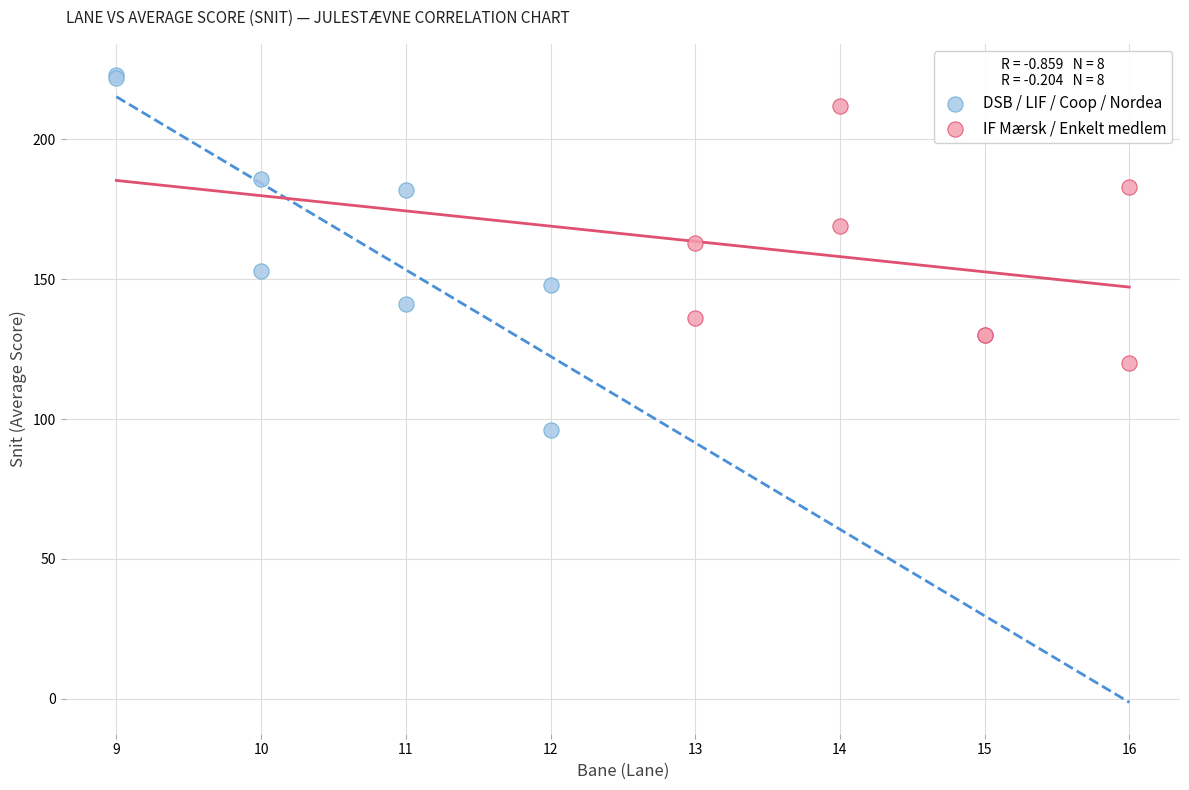

Which series has the widest spread of Y values?

DSB / LIF / Coop / Nordea